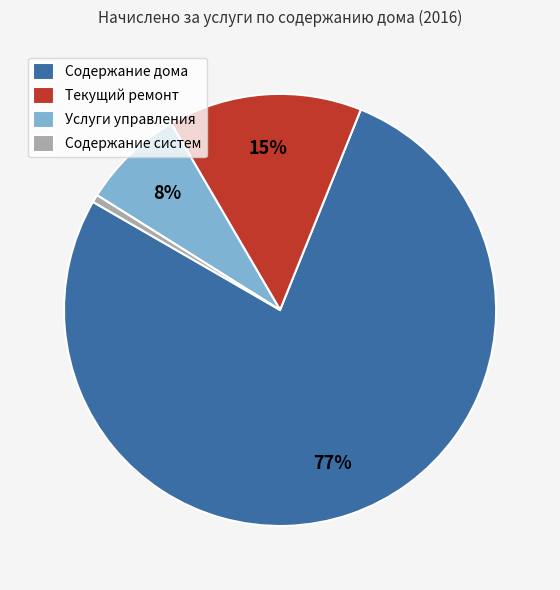

The Содержание дома slice represents 70% of the pie. True or false?

False